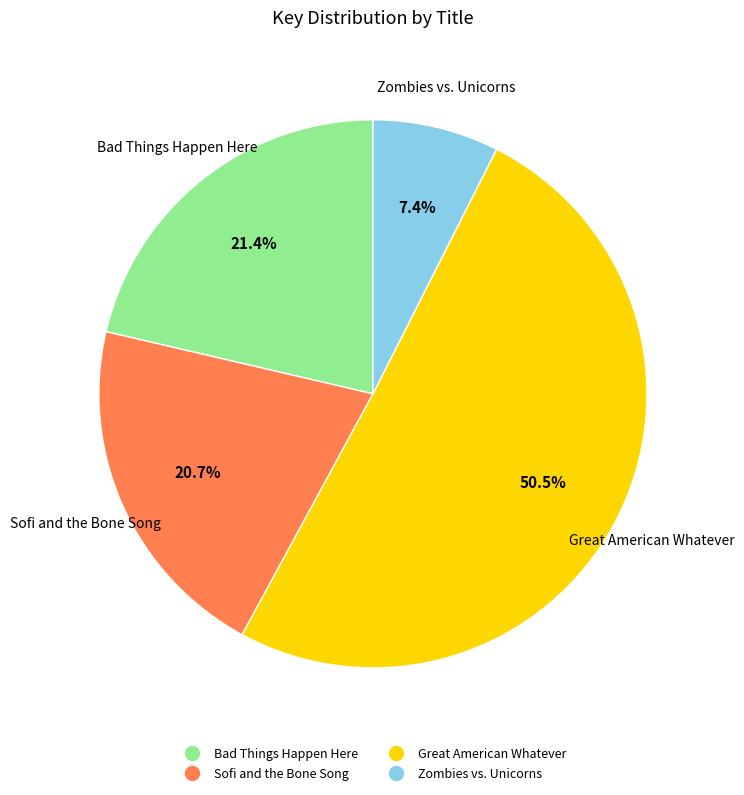

How many slices are in this pie chart?

4